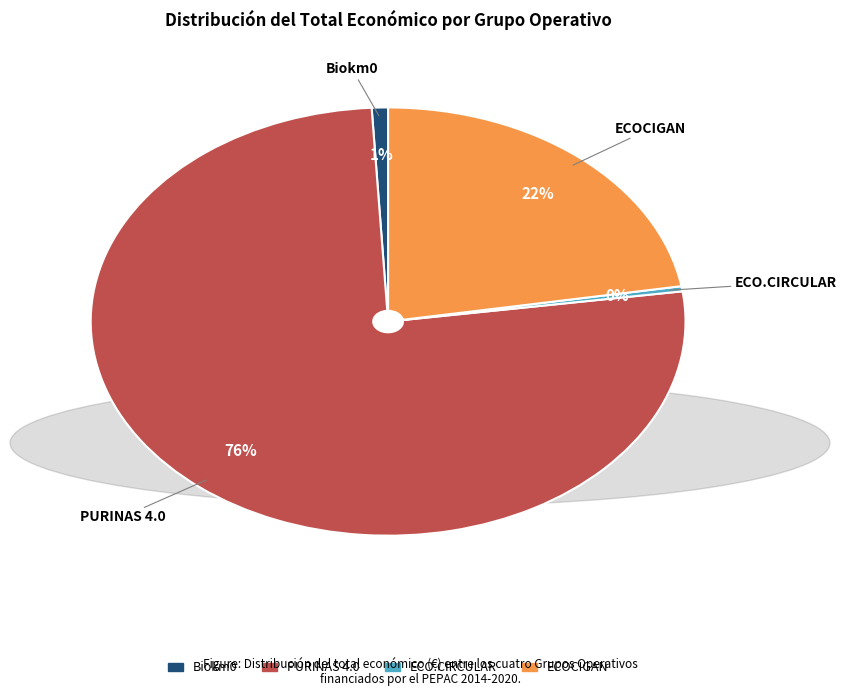

To the nearest percent, what percentage of the pie is Biokm0?

1%